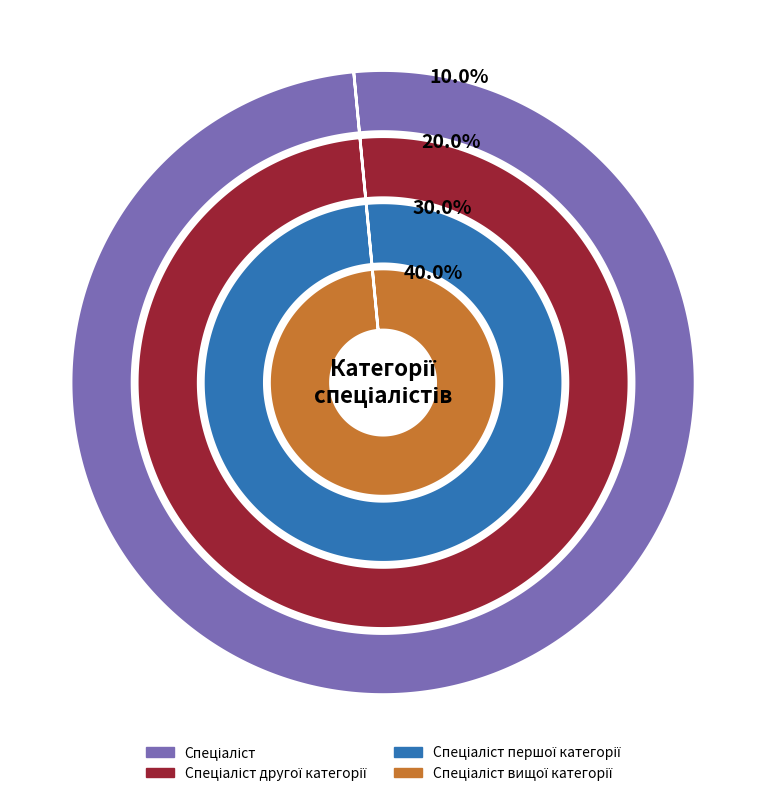

How many segments does this pie chart have?

4